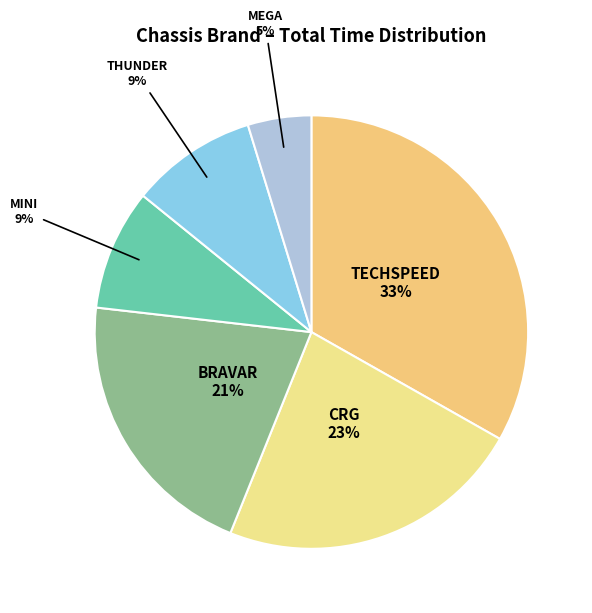

To the nearest percent, what percentage of the pie is TECHSPEED?

33%